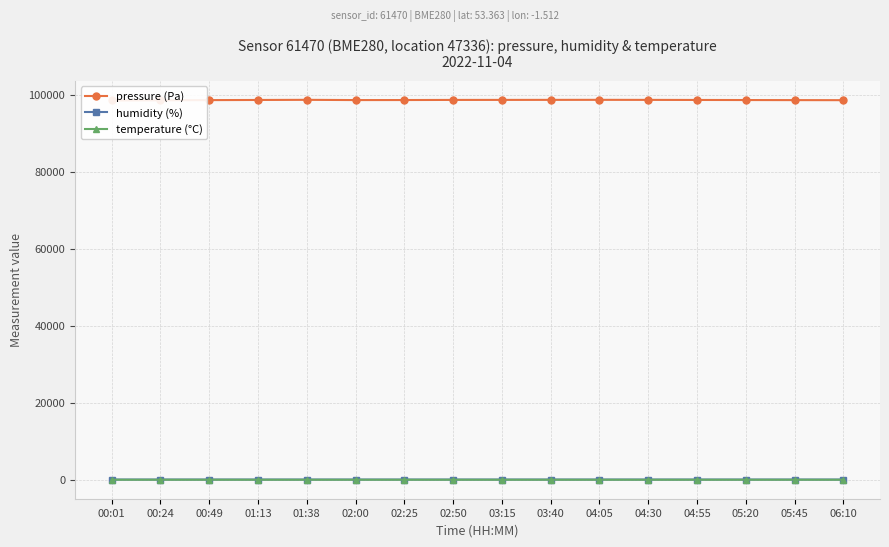

At which category does temperature (°C) reach its first local peak?

02:00